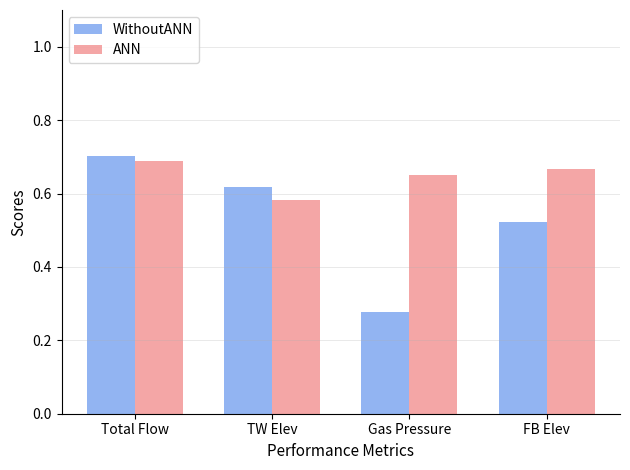

At FB Elev, list the series in order from largest to smallest.

ANN, WithoutANN